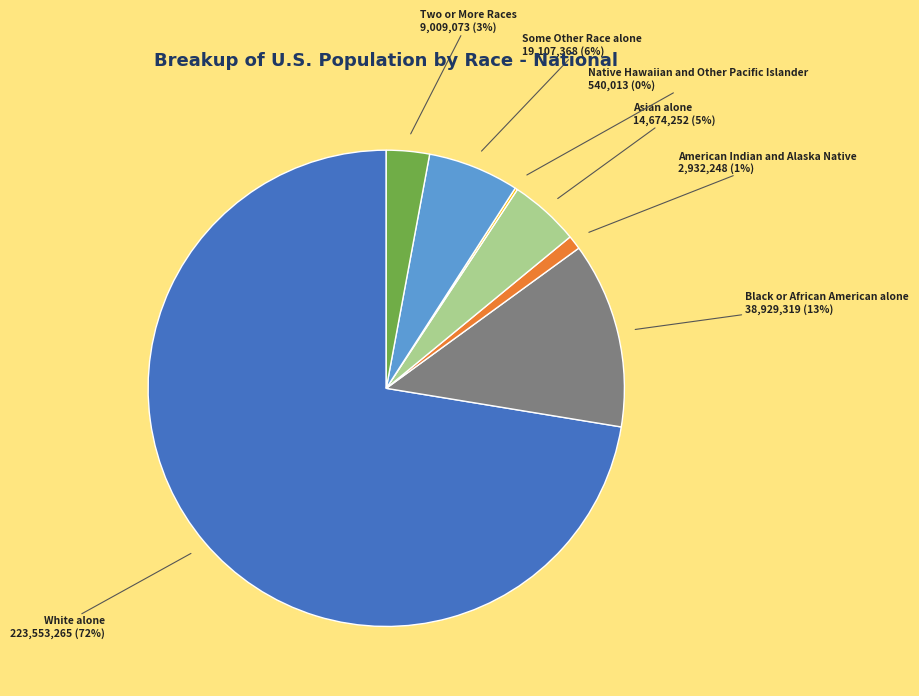

Do American Indian and Alaska Native and Asian alone together represent more than half of the pie?

No